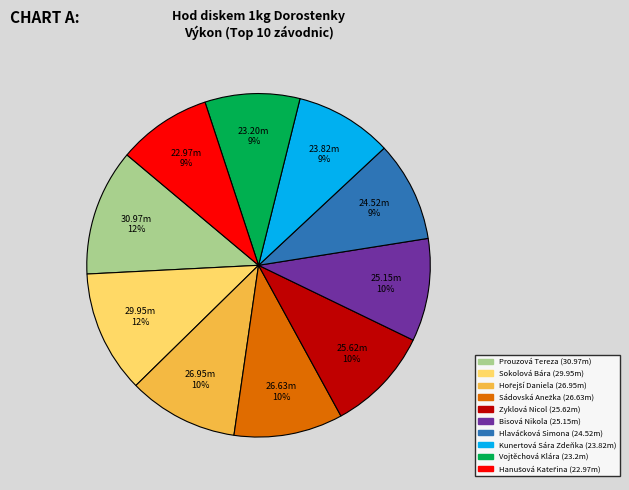

Does Zyklová Nicol account for over 50% of the chart?

No